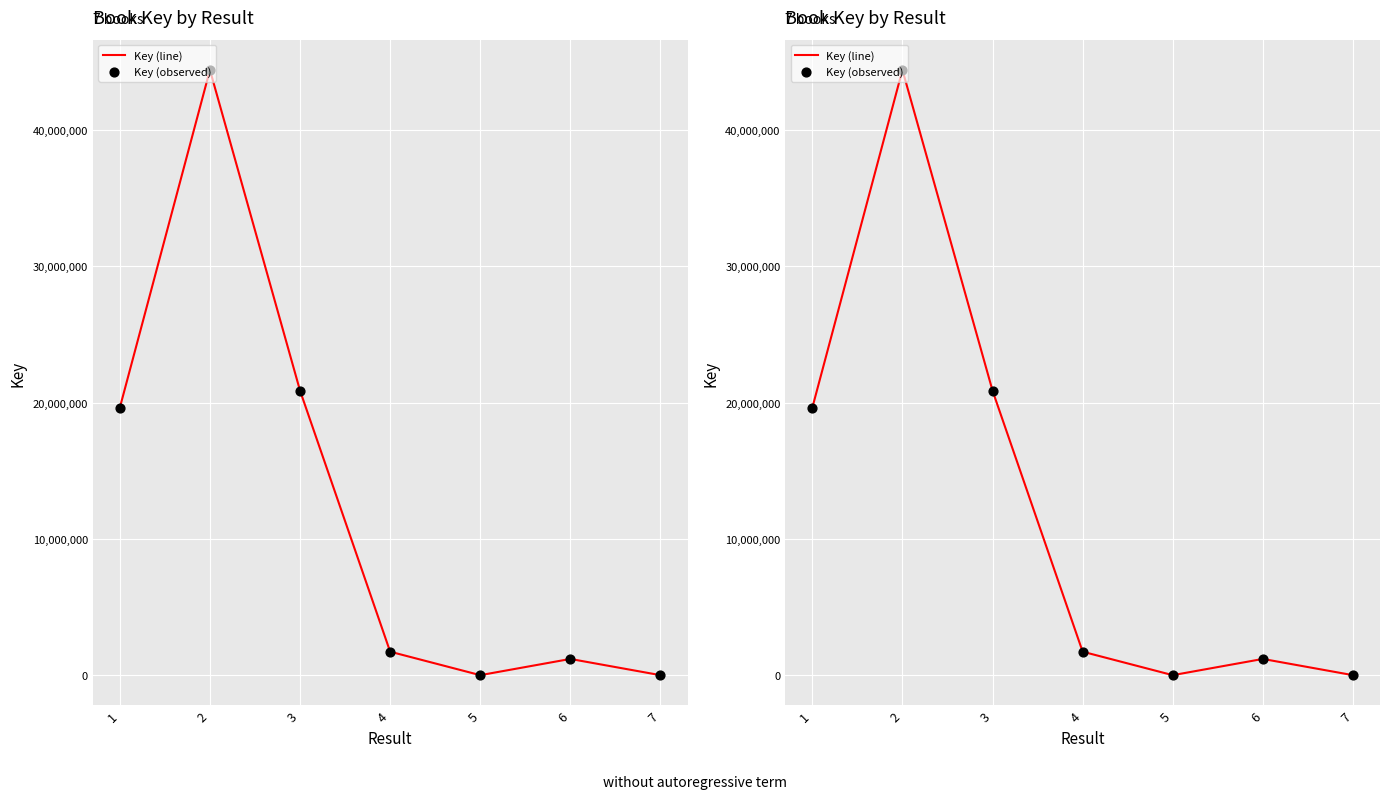

At how many categories does at least one series exceed 35230887?

1